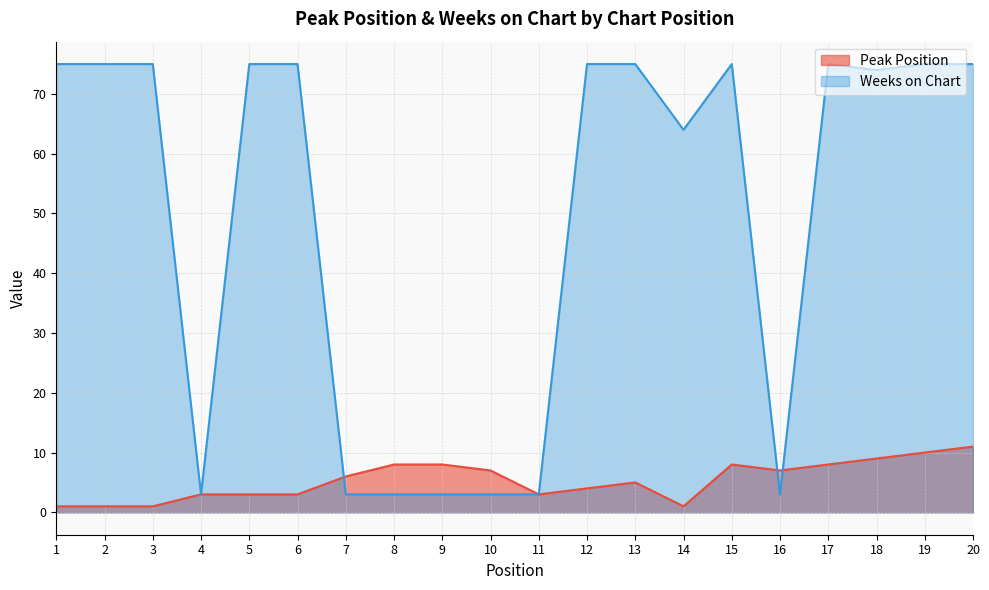

Is the value of Peak Position at 14 greater than the value of Weeks on Chart at 1?

No